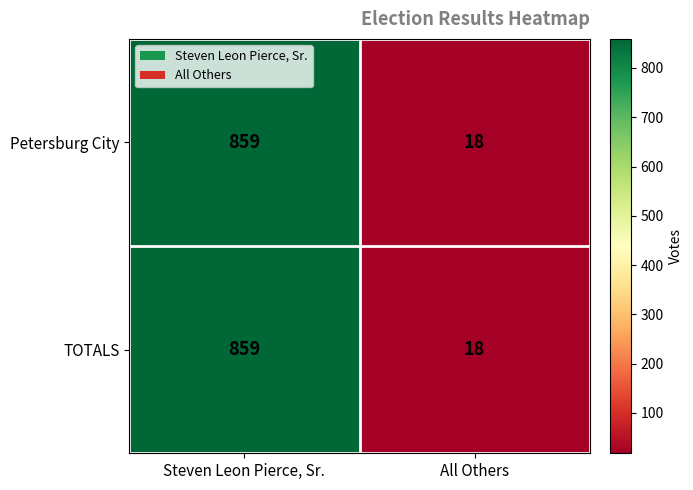

Reading left to right, what are all the values shown in this chart?

Petersburg City: 859	18
TOTALS: 859	18